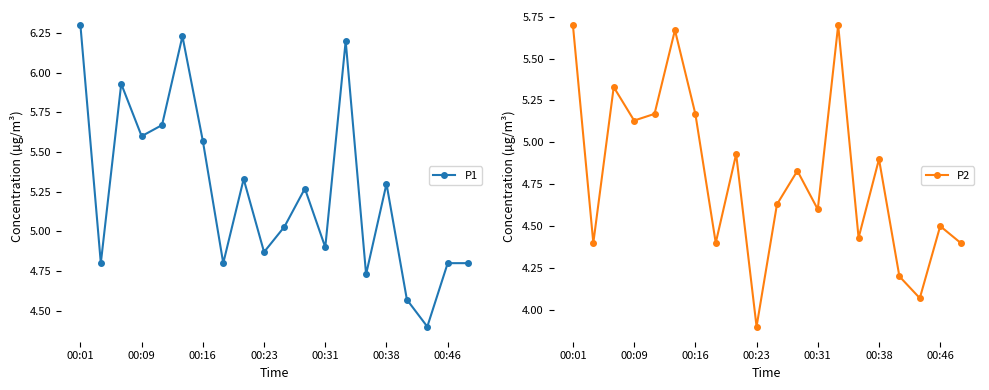

What is the sum of the P2 values at 17 and 00:01?

9.8